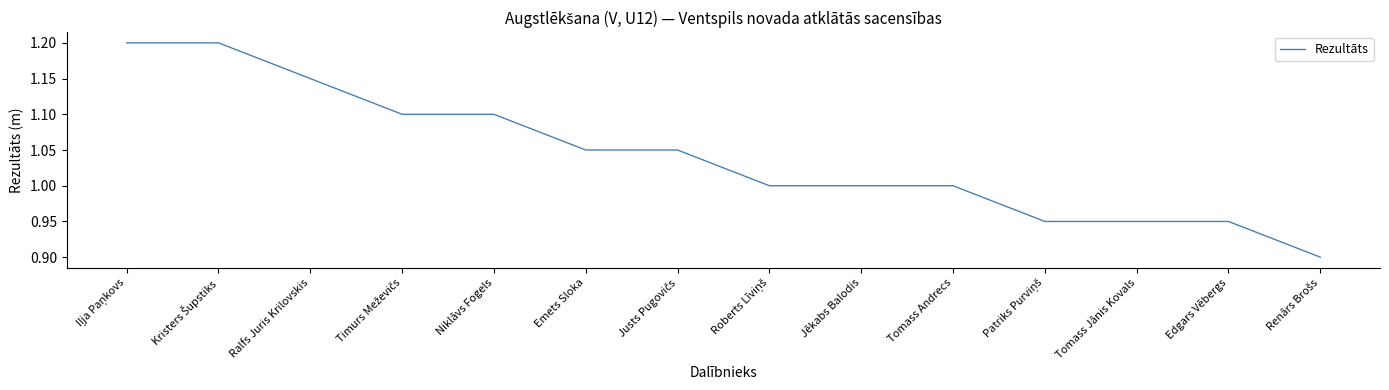

What position from the right is Tomass Andrecs?

5